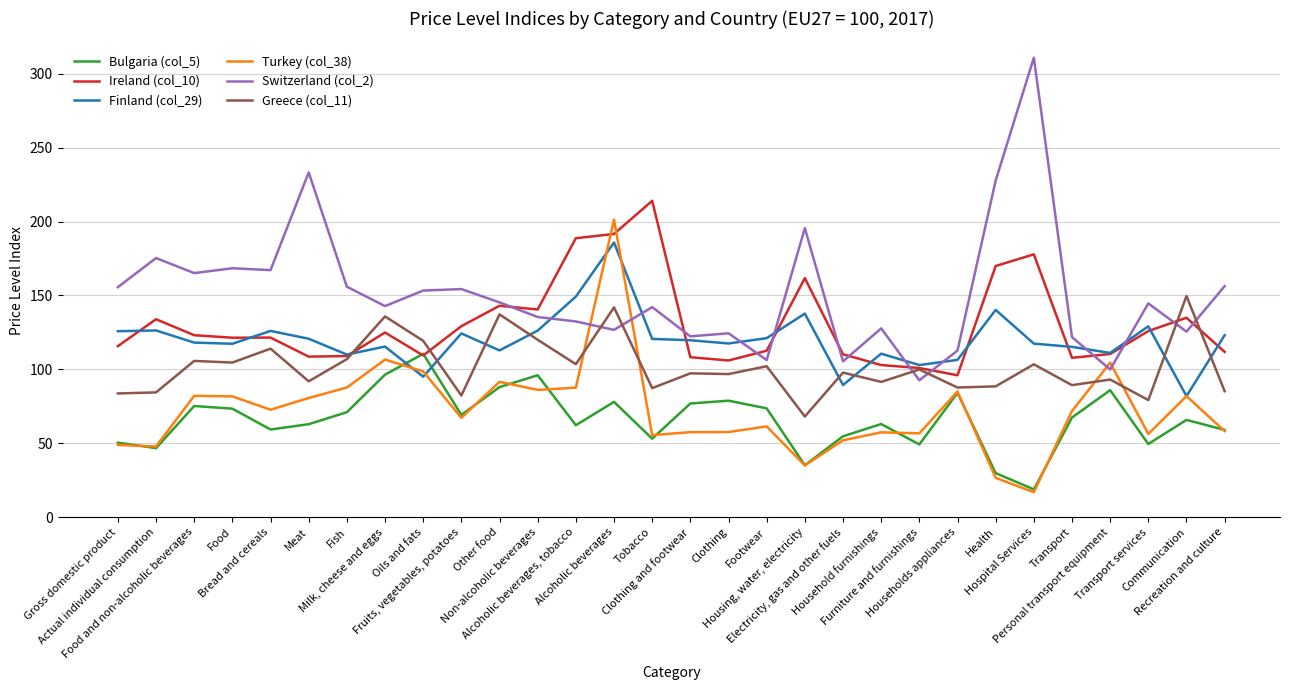

Which series has the widest spread of values?

Switzerland (col_2)